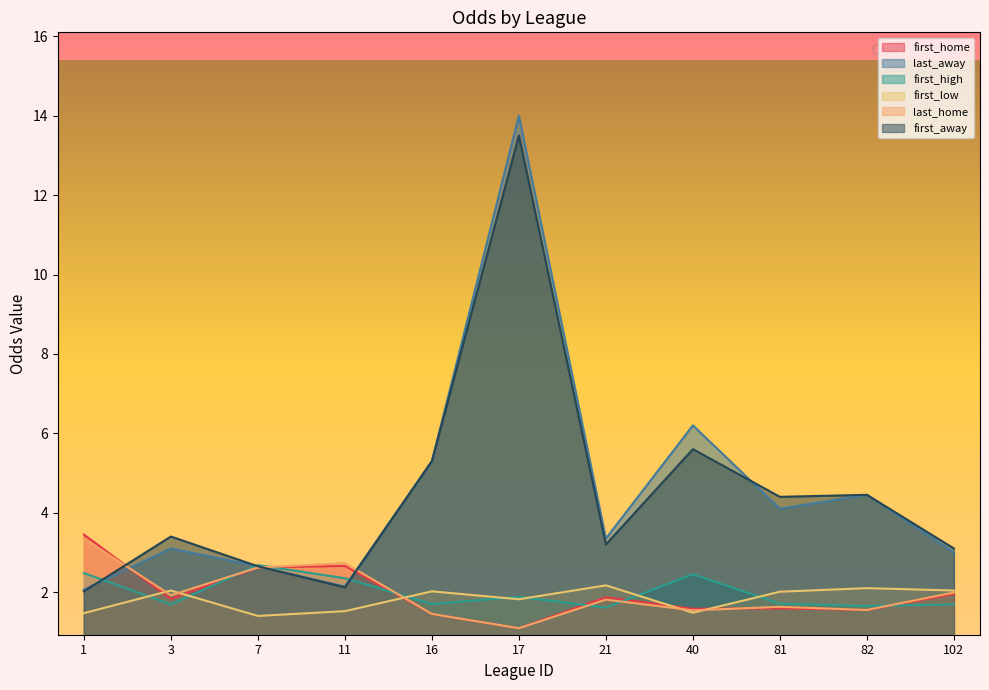

Which label corresponds to the smallest value in the chart?

17